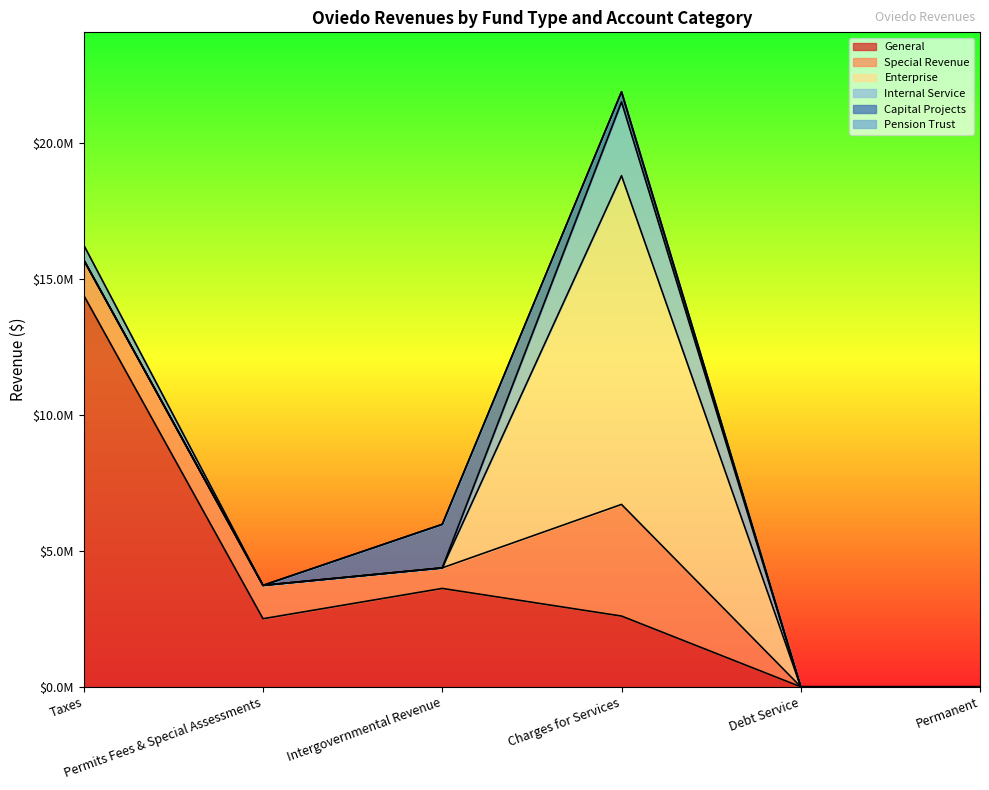

True or false: Special Revenue has a value of 0 at Debt Service.

True